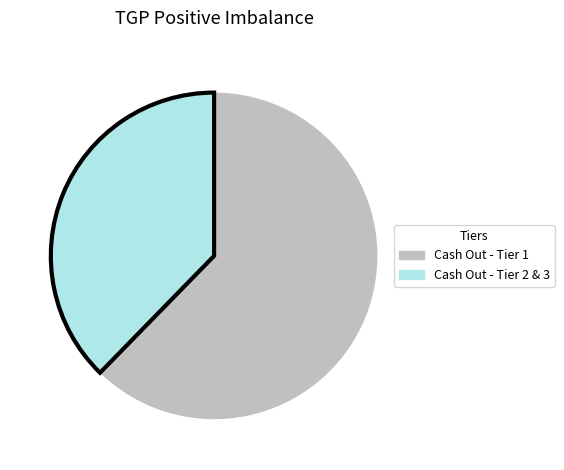

Is there any slice that represents more than half of the pie?

Yes